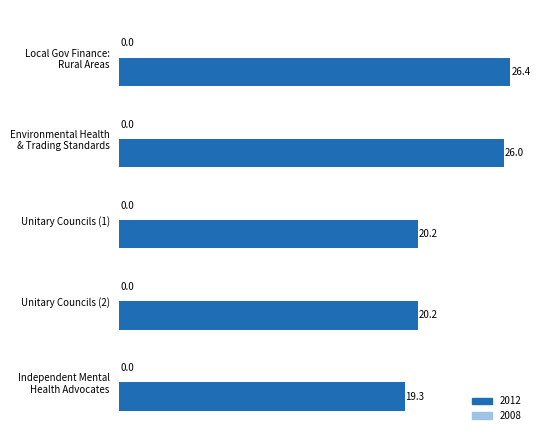

Which series has the largest total across all categories?

2012